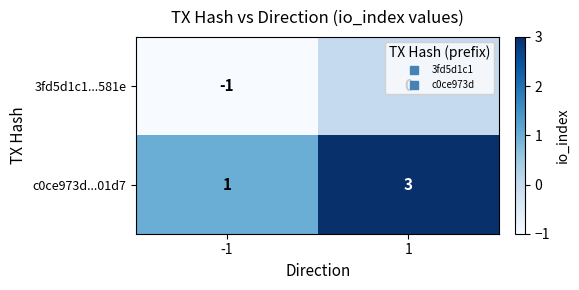

The value of c0ce973d...01d7 at -1 is 2. True or false?

False